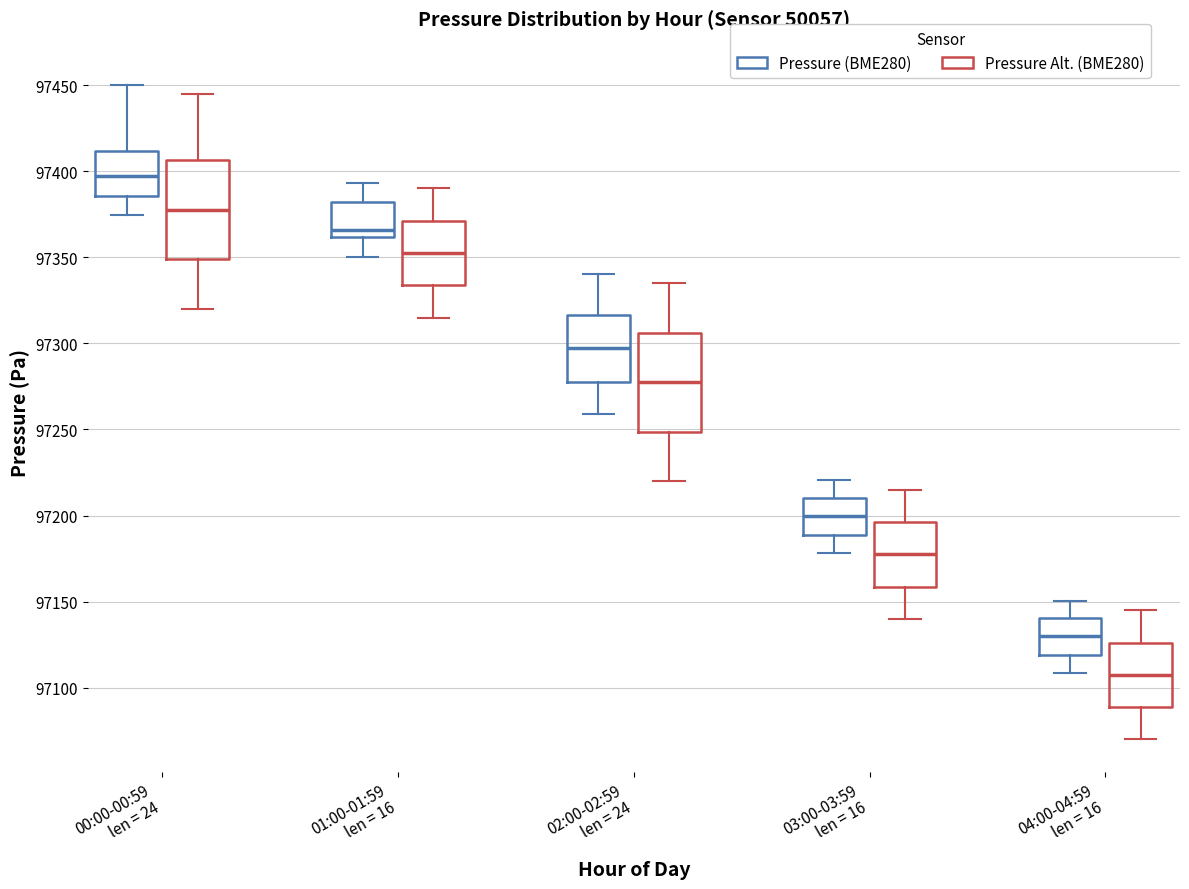

Which box has the highest median line?

00:00-00:59 len = 24 (Pressure (BME280))